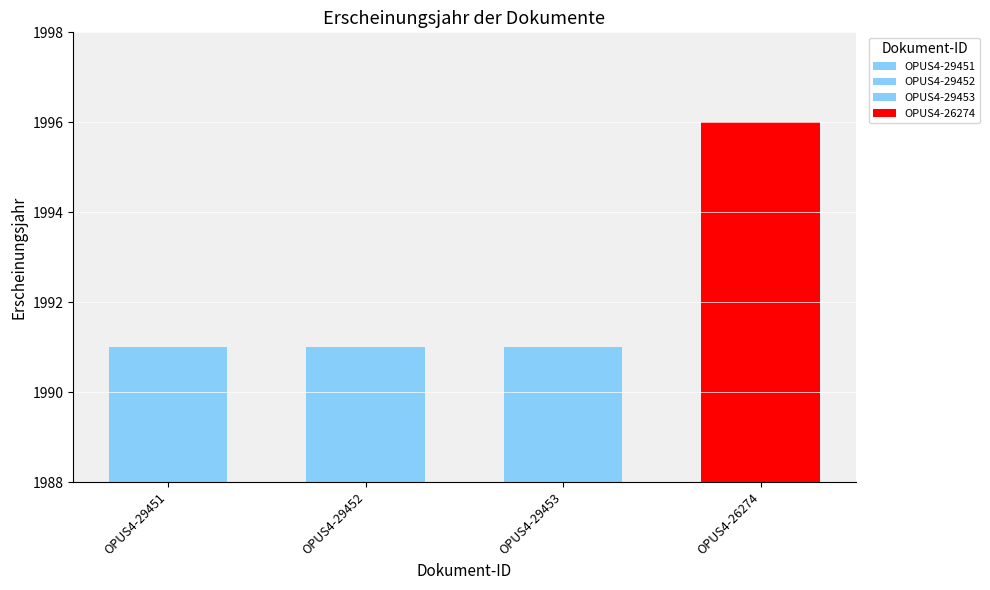

True or false: the data shows 936 at OPUS4-26274.

False